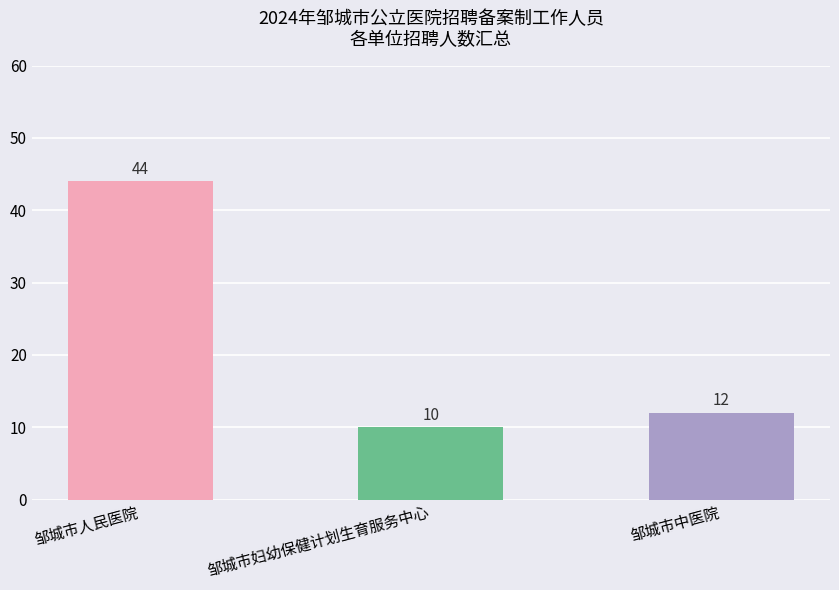

Reading left to right, list all the values displayed in this chart.

邹城市人民医院=44	邹城市妇幼保健计划生育服务中心=10	邹城市中医院=12